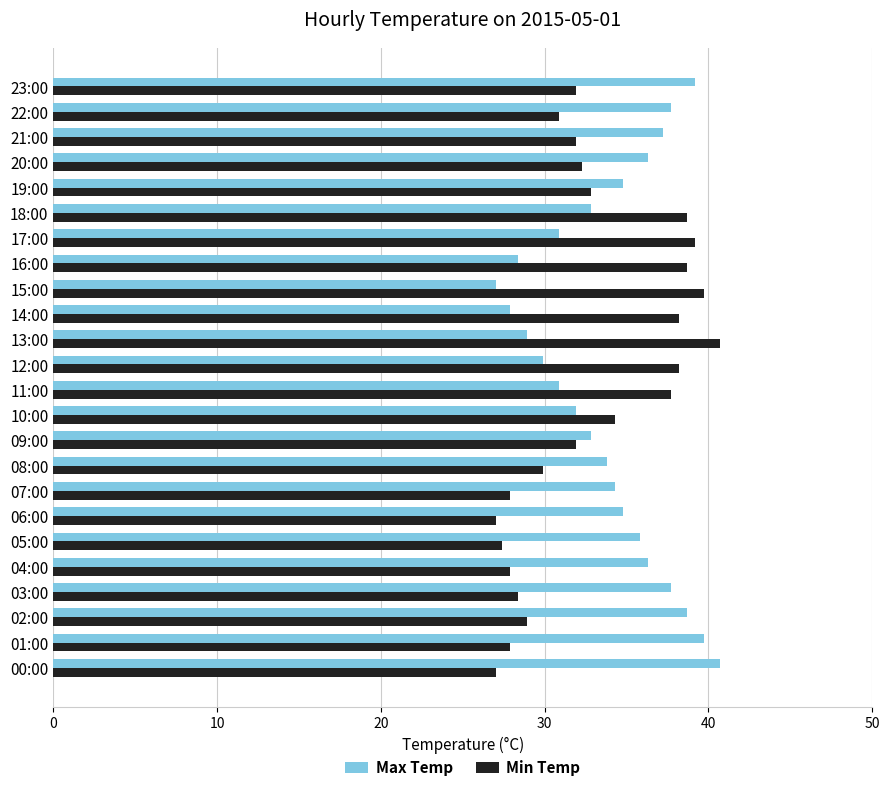

Rank the series by their average value, from lowest to highest.

Min Temp, Max Temp